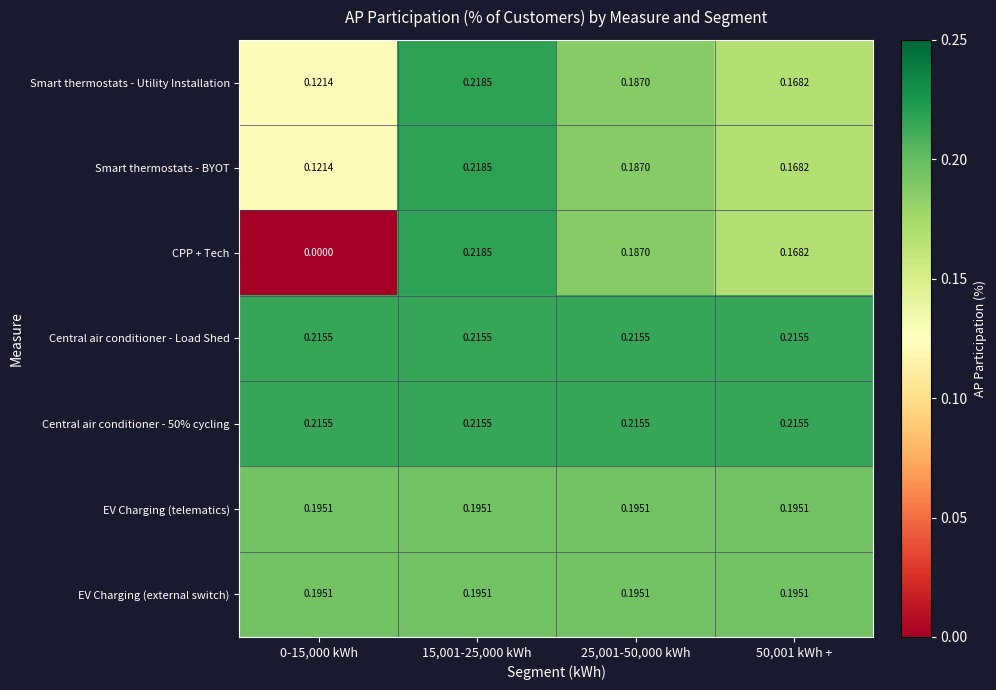

Which series changed the most between 0-15,000 kWh and 25,001-50,000 kWh?

CPP + Tech